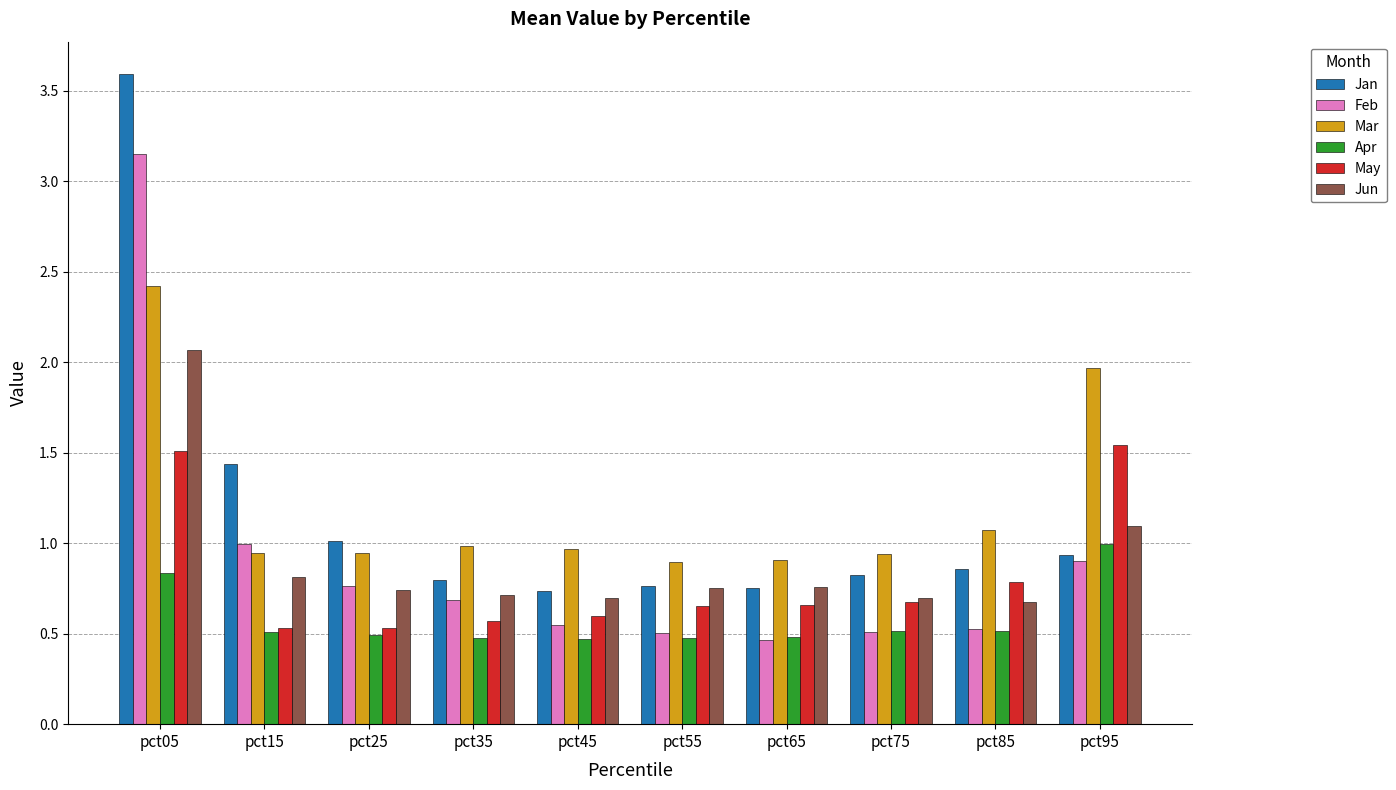

What is the difference between the maximum and minimum values in the May series?

1.0